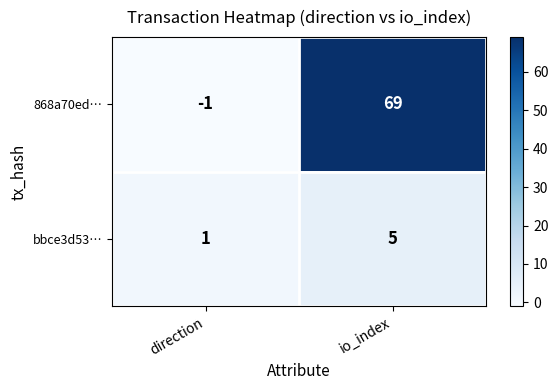

What is the maximum value shown in the chart?

69